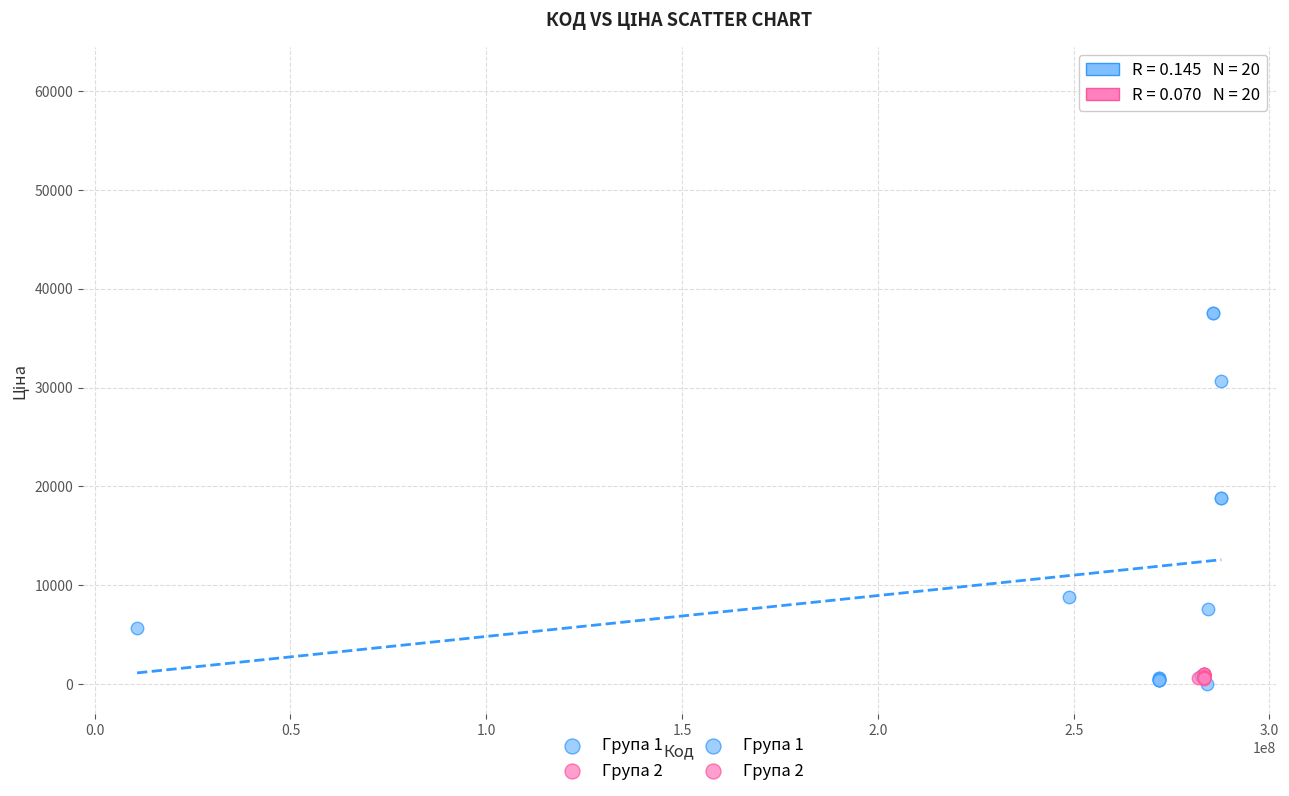

Which series has the largest Y range (max minus min)?

Група 1